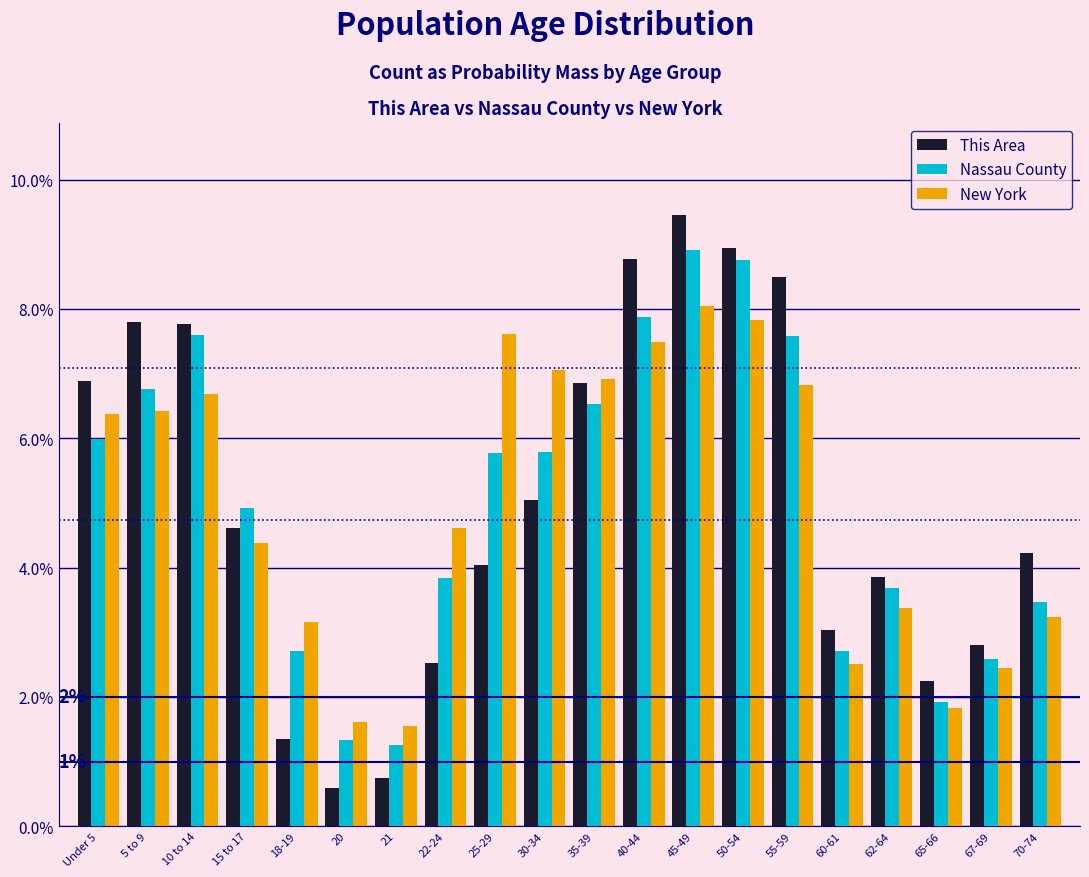

Rank the series by their maximum value, from lowest to highest.

New York, Nassau County, This Area